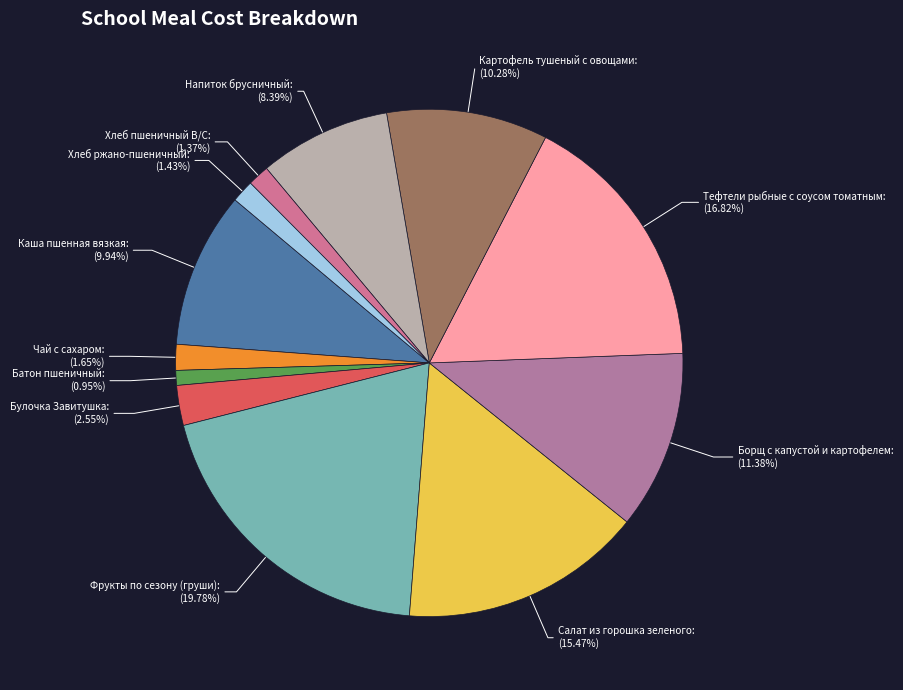

Between Напиток брусничный and Булочка Завитушка, which is larger?

Напиток брусничный